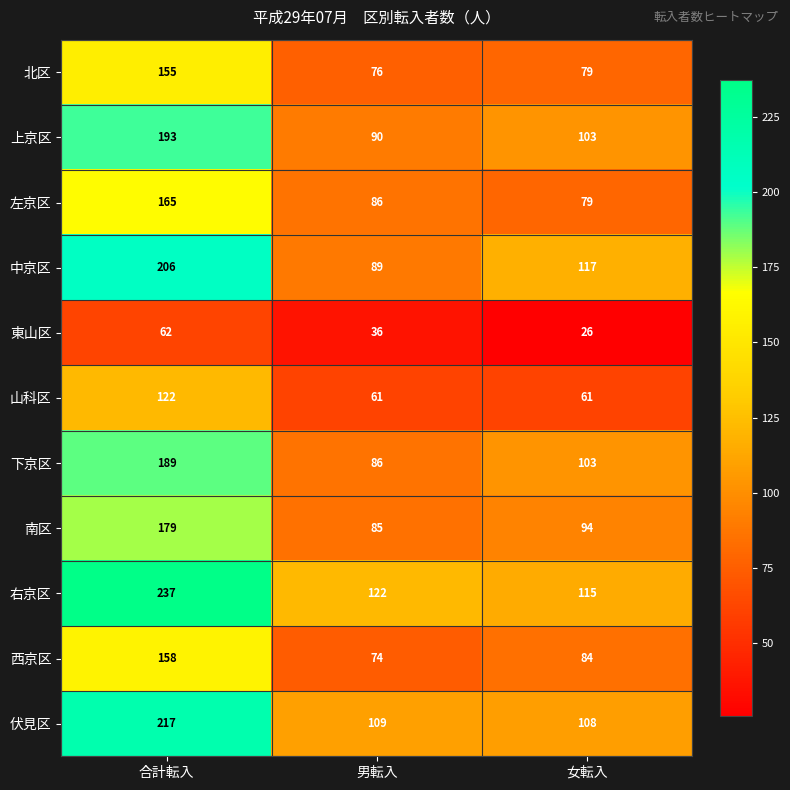

What is the sum of the 伏見区 values at 合計転入 and 男転入?

326